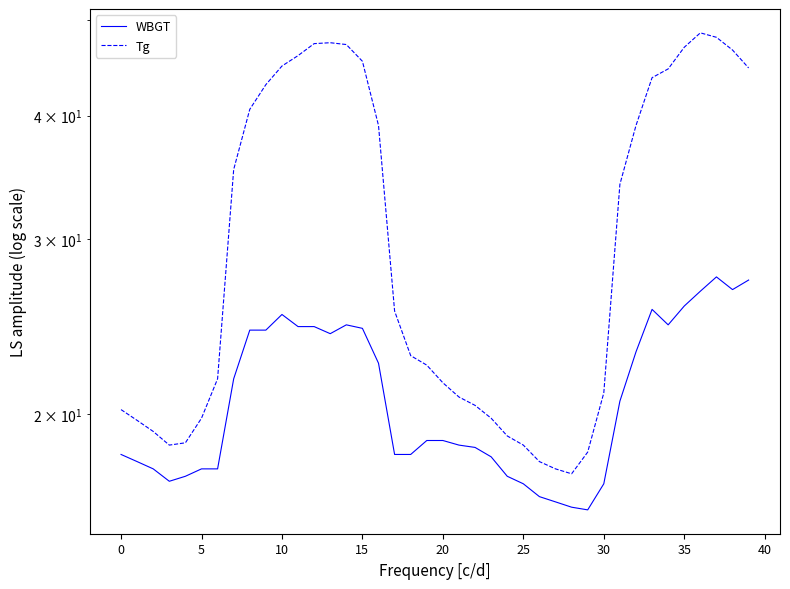

Reading left to right, what are all the values shown in this chart?

WBGT: 18.2	17.9	17.6	17.1	17.3	17.6	17.6	21.7	24.3	24.3	25.2	24.5	24.5	24.1	24.6	24.4	22.5	18.2	18.2	18.8	18.8	18.6	18.5	18.1	17.3	17.0	16.5	16.3	16.1	16.0	17.0	20.6	23.1	25.5	24.6	25.7	26.6	27.5	26.7	27.3
Tg: 20.2	19.7	19.2	18.6	18.7	19.8	21.7	35.3	40.6	43.0	44.9	46.0	47.3	47.4	47.2	45.4	39.1	25.4	22.9	22.4	21.5	20.8	20.4	19.8	19.0	18.6	17.9	17.6	17.4	18.3	21.0	34.1	39.1	43.7	44.6	46.9	48.5	48.0	46.6	44.7